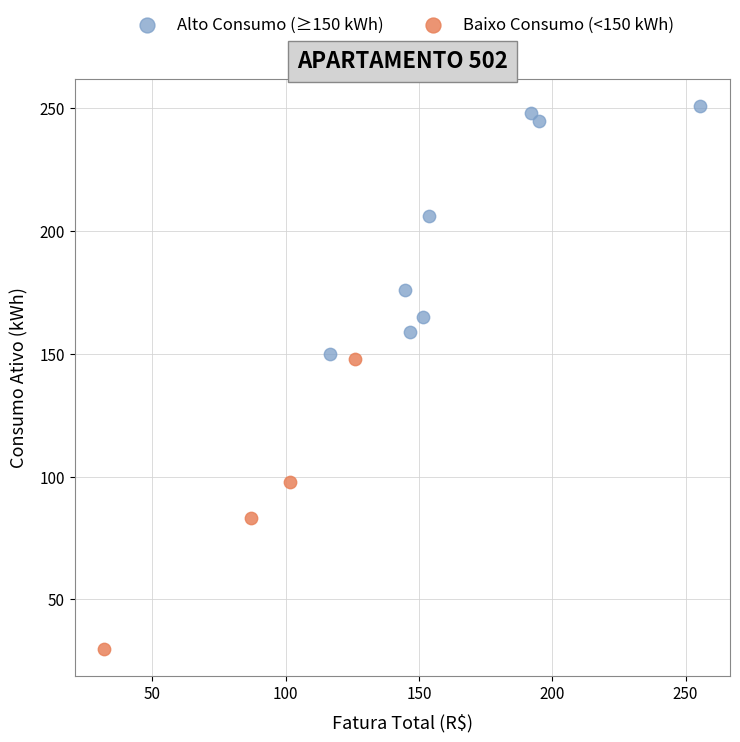

Which series contains the lowest Y value?

Baixo Consumo (<150 kWh)